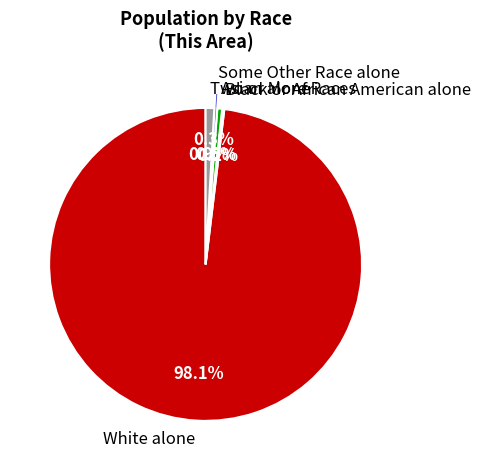

Is there any slice that represents more than half of the pie?

Yes